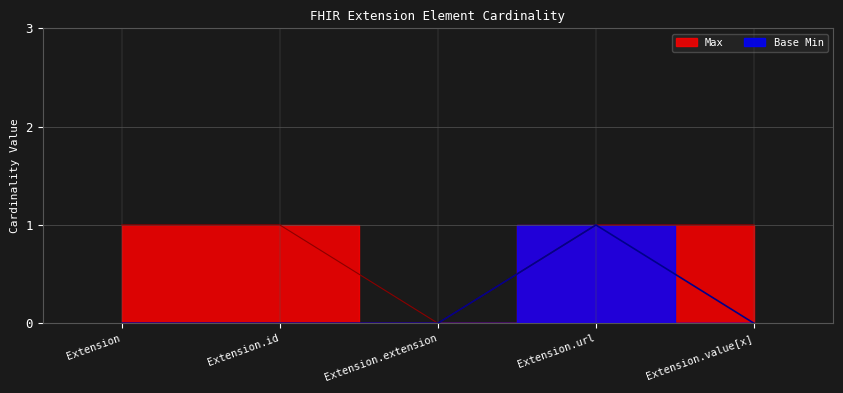

List the series in order of their peak value, highest first.

Max, Base Min